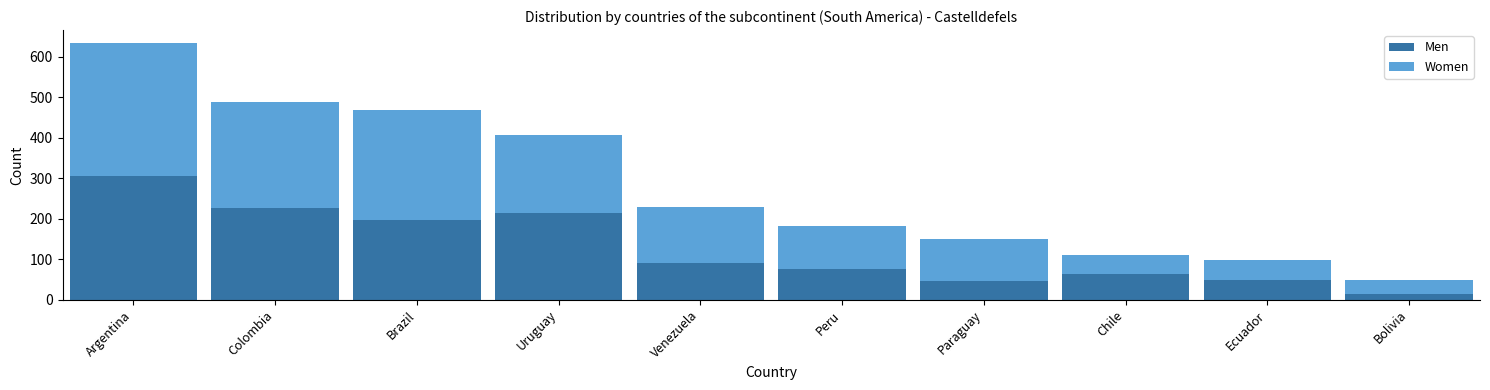

Reading left to right, transcribe the values for Men.

305	226	196	215	90	75	45	64	48	14